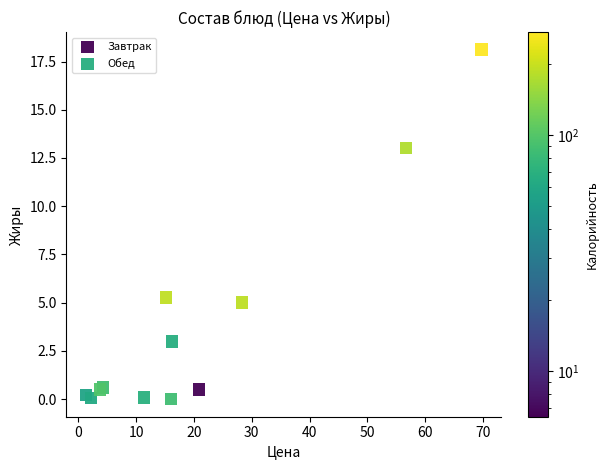

Which series has the largest Y range (max minus min)?

Обед